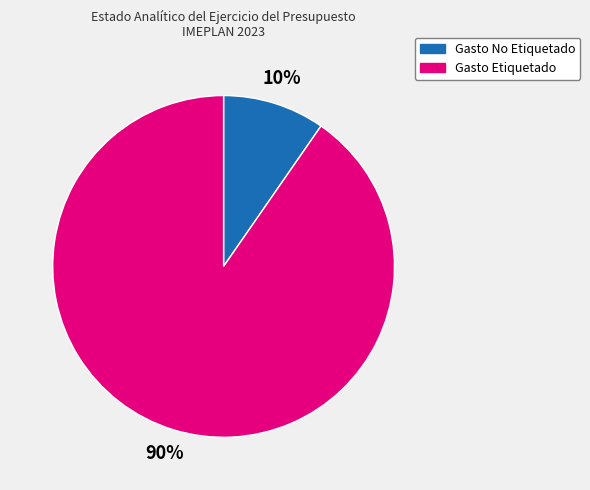

Which slice represents more than half of the pie?

Gasto Etiquetado